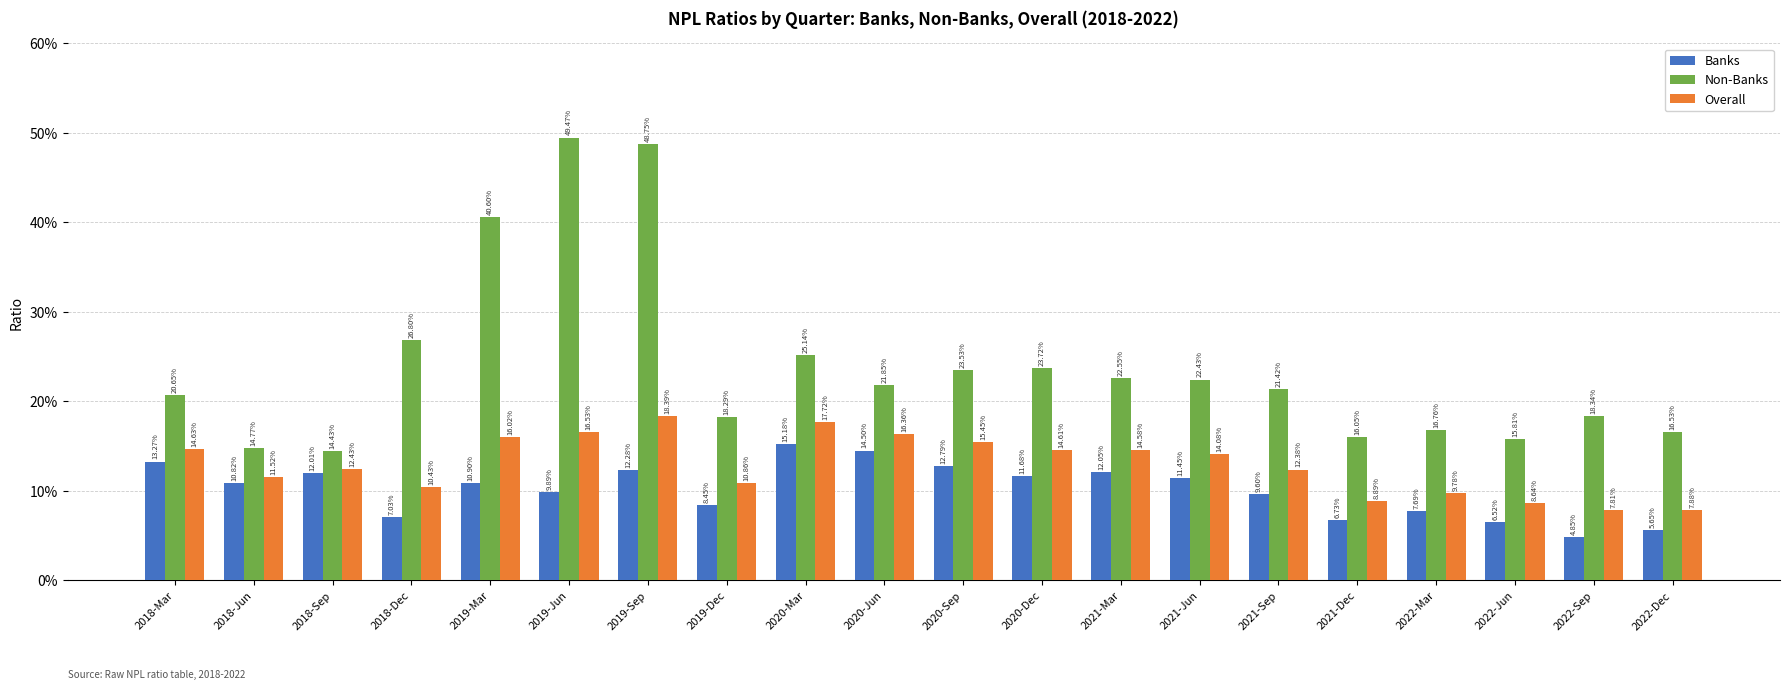

Are the bars grouped side by side (vs. stacked)?

Yes